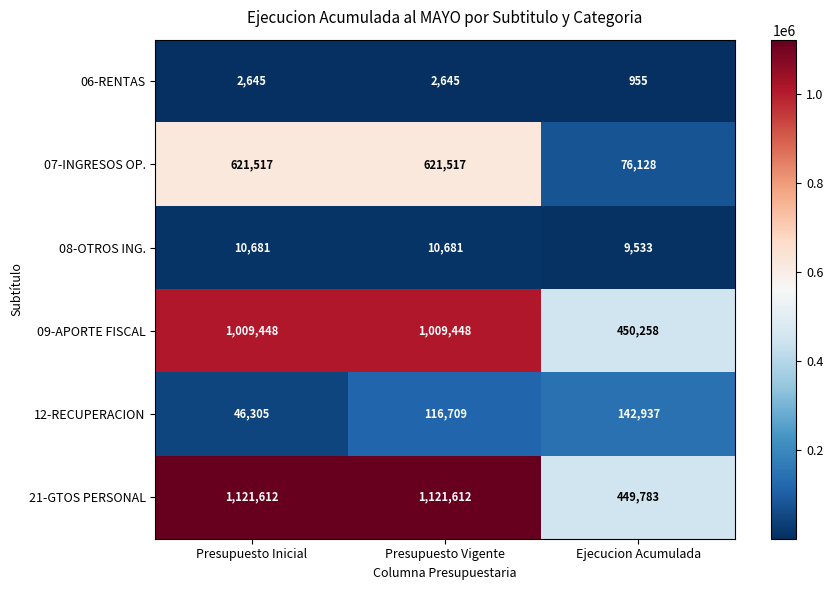

The 07-INGRESOS OP. series shows 113345 at Ejecucion Acumulada. True or false?

False